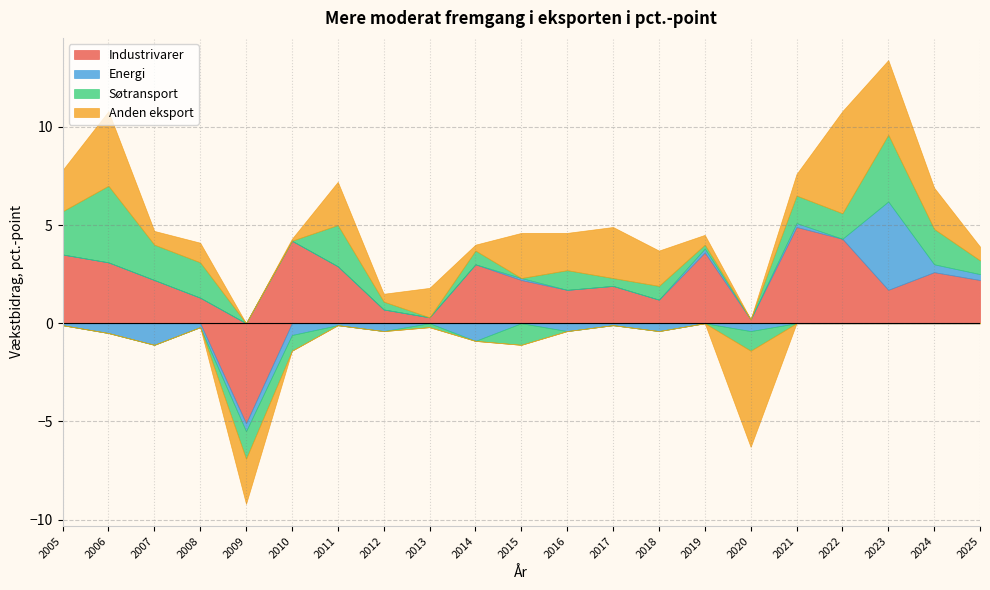

Between which two adjacent categories do Søtransport and Anden eksport first intersect?

2009 and 2010